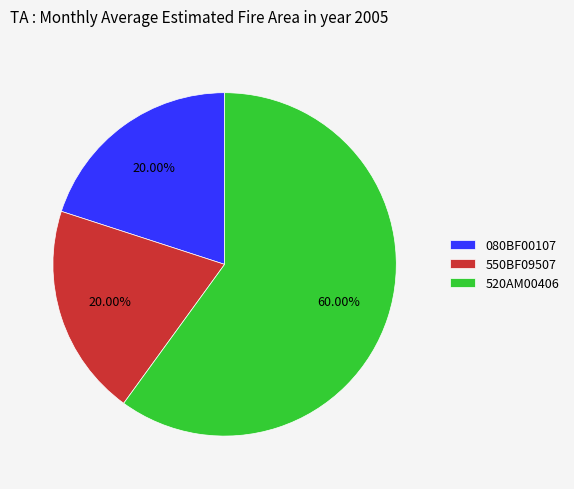

Which category accounts for the majority?

520AM00406